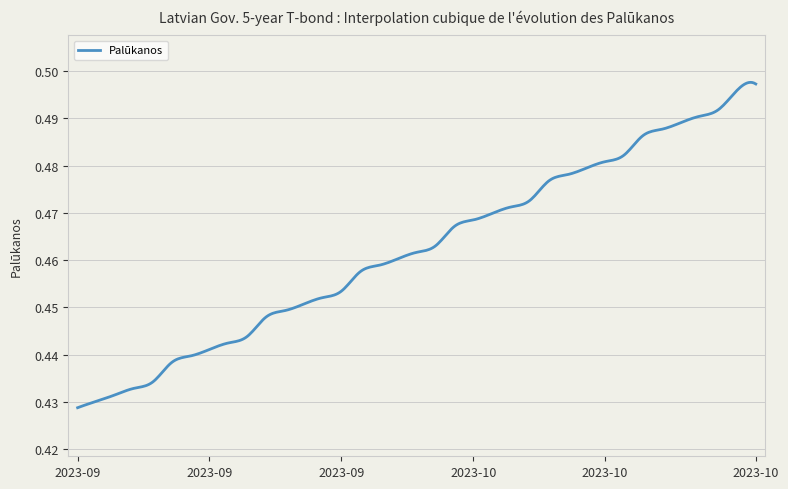

Does the chart have visible grid lines?

Yes